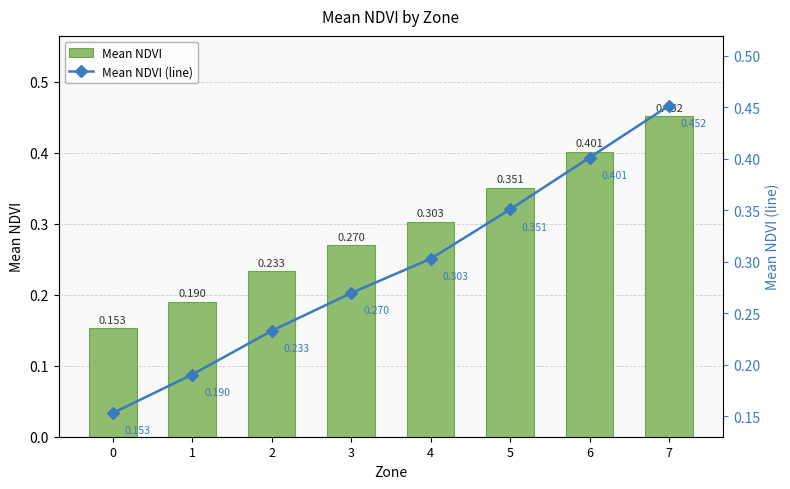

Reading left to right, extract all data points from this chart.

Mean NDVI: 0=0.2	1=0.2	2=0.2	3=0.3	4=0.3	5=0.4	6=0.4	7=0.5
Mean NDVI (line): 0=0.2	1=0.2	2=0.2	3=0.3	4=0.3	5=0.4	6=0.4	7=0.5